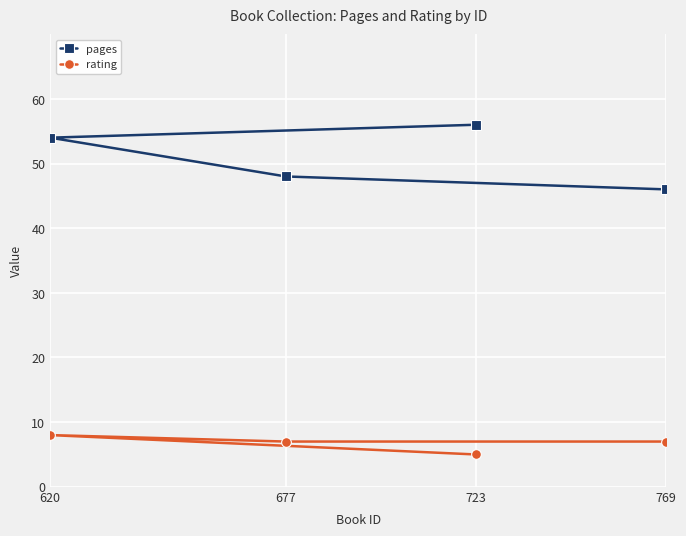

What is the difference between the highest and lowest values at 677?

41